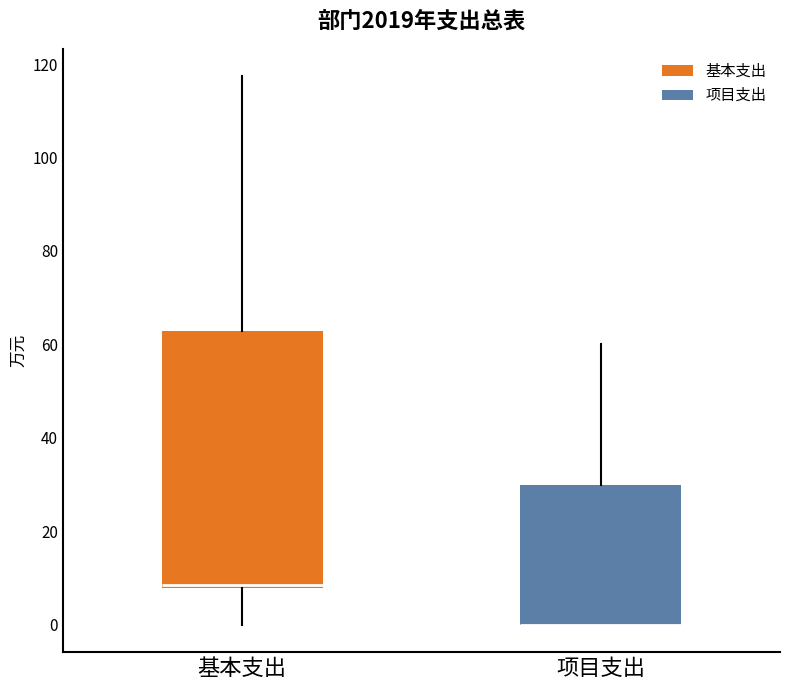

Which box is the tallest, from its lower edge to its upper edge?

基本支出